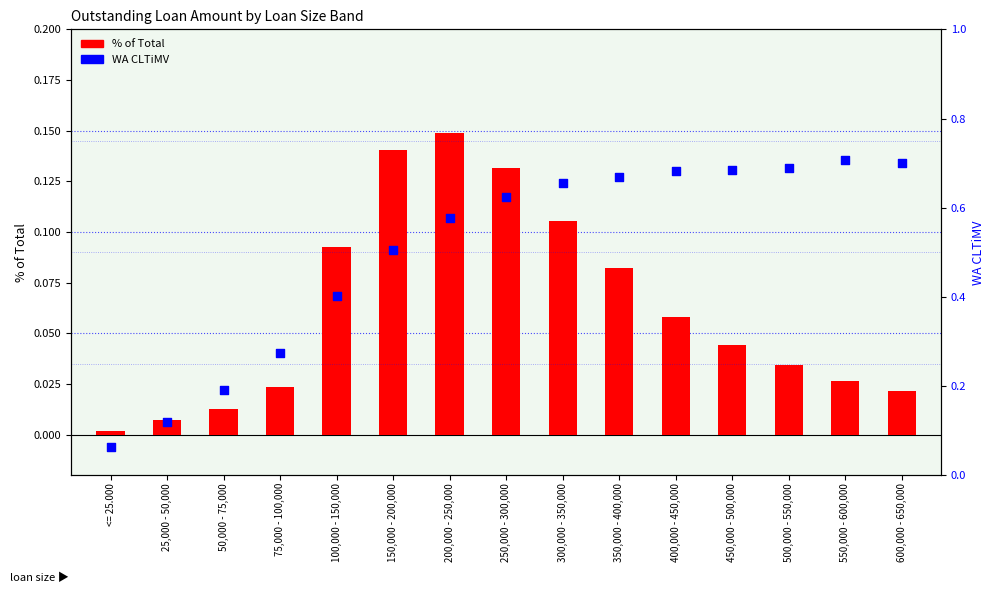

Which series has the largest total across all categories?

WA CLTiMV